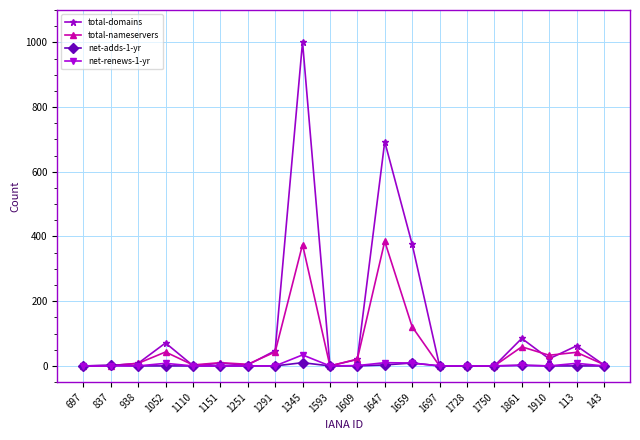

What is the greatest value displayed?

1001